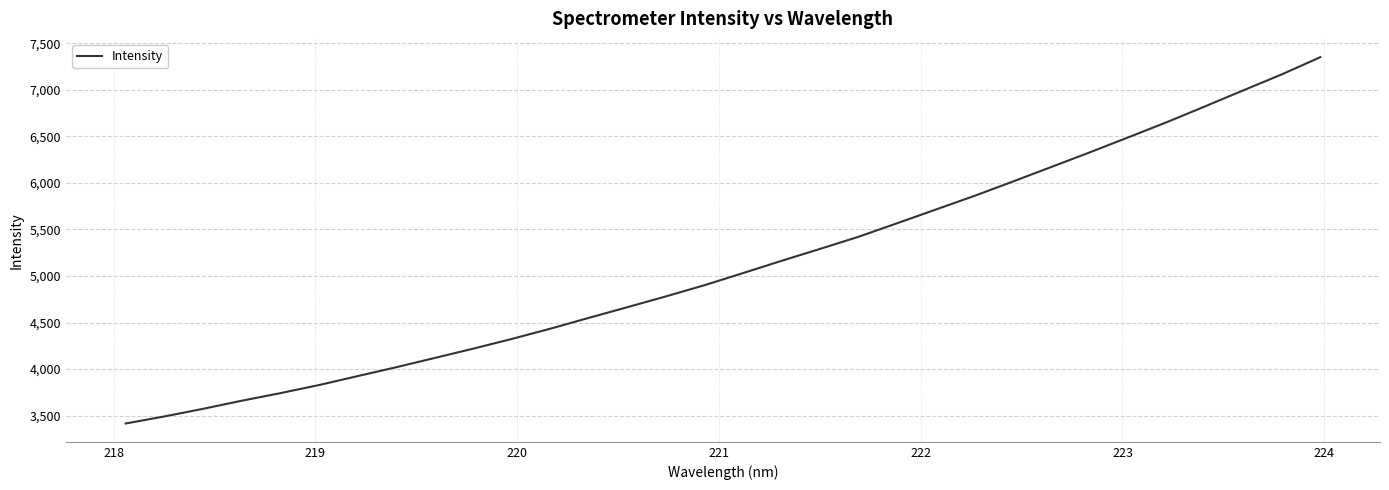

What is the greatest value displayed?

7350.5